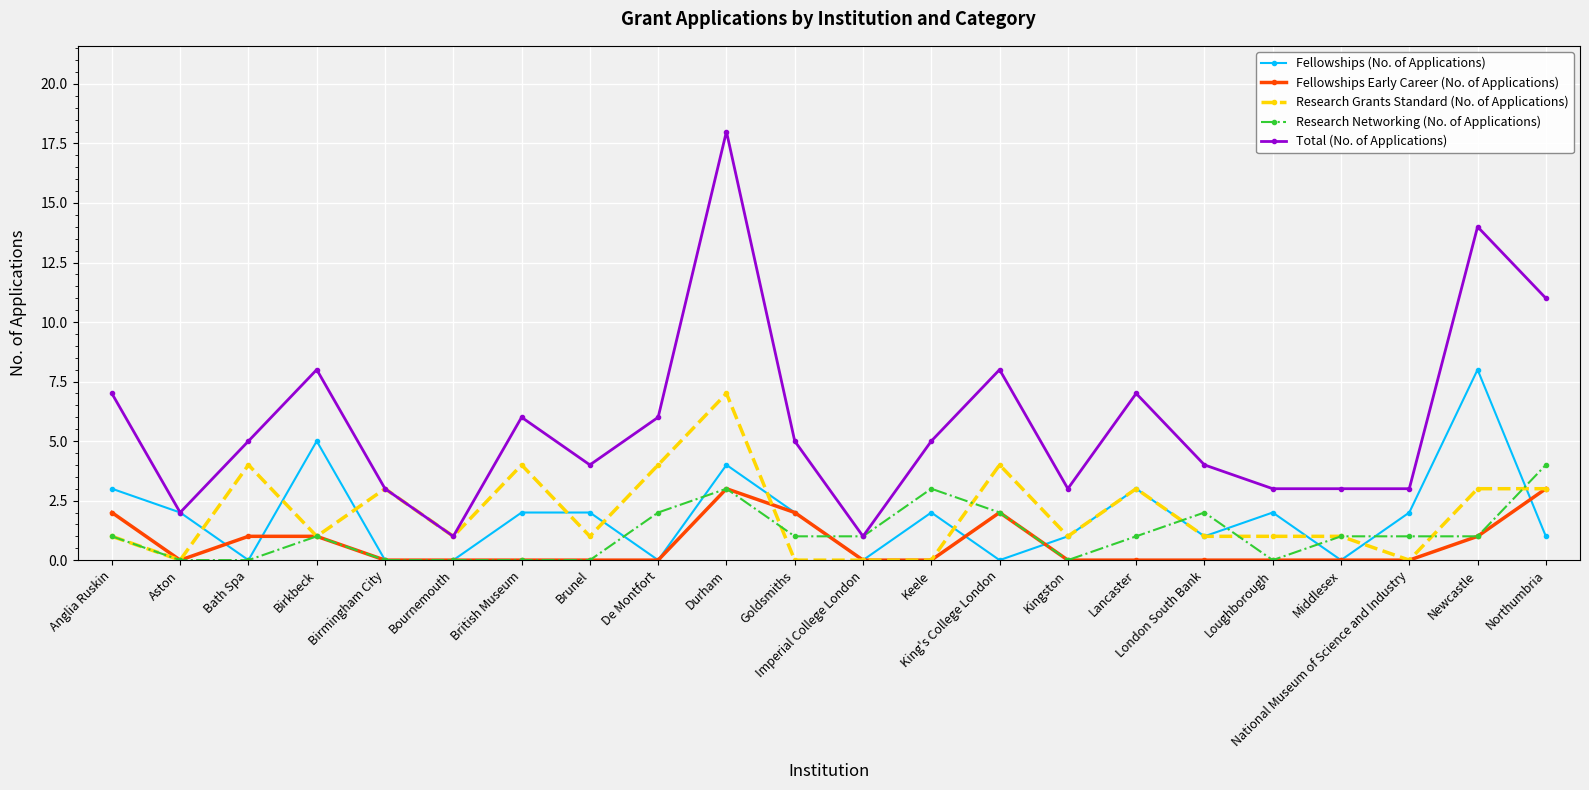

Reading right to left, extract all data points from this chart.

Fellowships (No. of Applications): 1	8	2	0	2	1	3	1	0	2	0	2	4	0	2	2	0	0	5	0	2	3
Fellowships Early Career (No. of Applications): 3	1	0	0	0	0	0	0	2	0	0	2	3	0	0	0	0	0	1	1	0	2
Research Grants Standard (No. of Applications): 3	3	0	1	1	1	3	1	4	0	0	0	7	4	1	4	1	3	1	4	0	1
Research Networking (No. of Applications): 4	1	1	1	0	2	1	0	2	3	1	1	3	2	0	0	0	0	1	0	0	1
Total (No. of Applications): 11	14	3	3	3	4	7	3	8	5	1	5	18	6	4	6	1	3	8	5	2	7